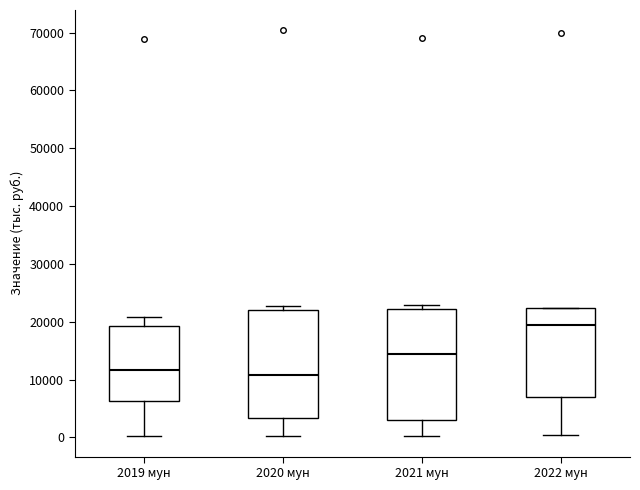

Where does the lower whisker of the box for 2022 мун end on the y-axis? The values are not printed on the chart, so give them approximately, as read against the axis.

1000